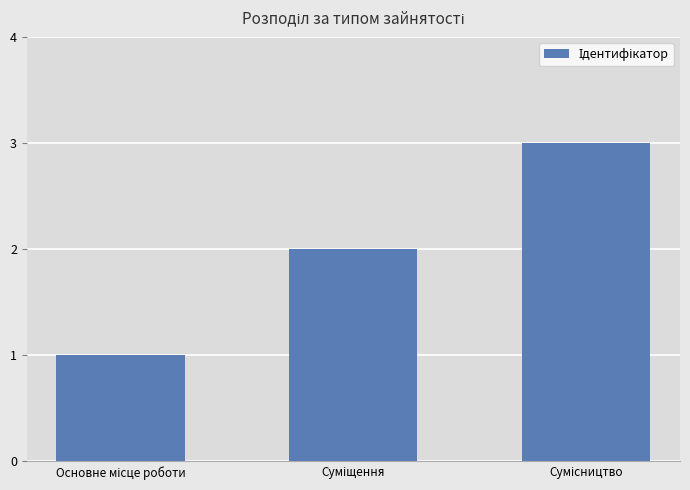

How many data points are less than 2?

1